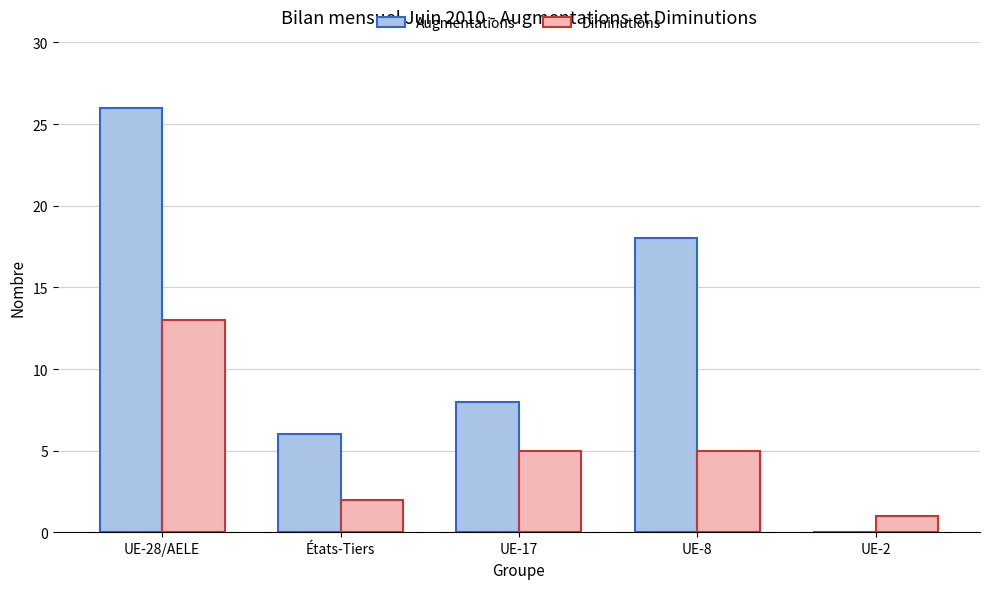

What is the sum of all Augmentations values?

58